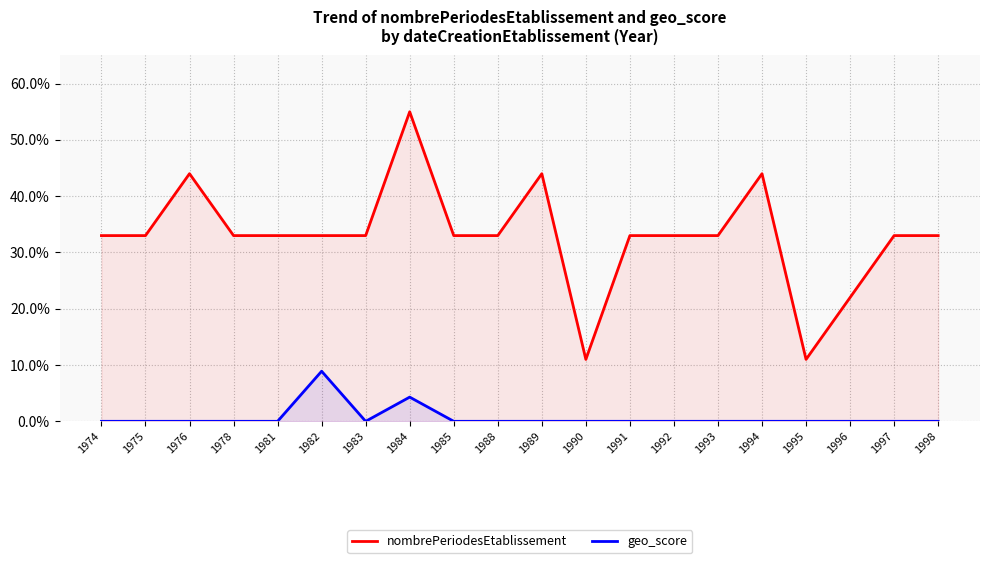

True or false: nombrePeriodesEtablissement has a value of 25.3 at 1976.

False